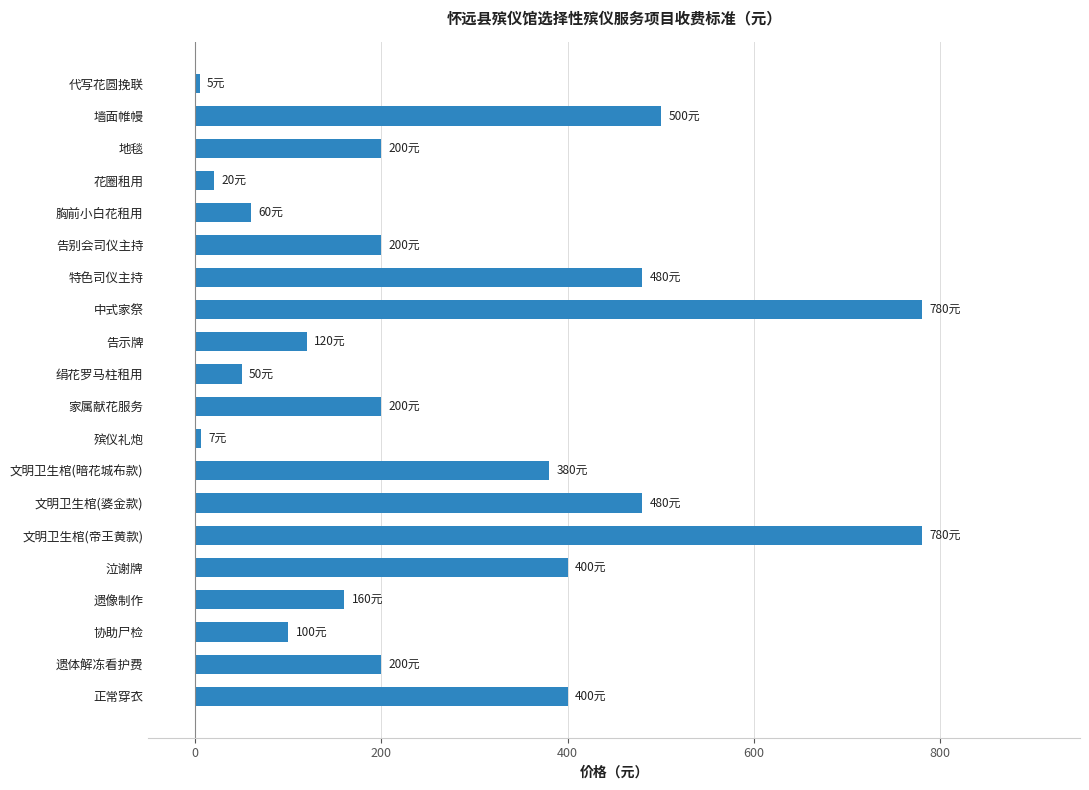

What is the difference between the values at 正常穿衣 and 地毯?

200